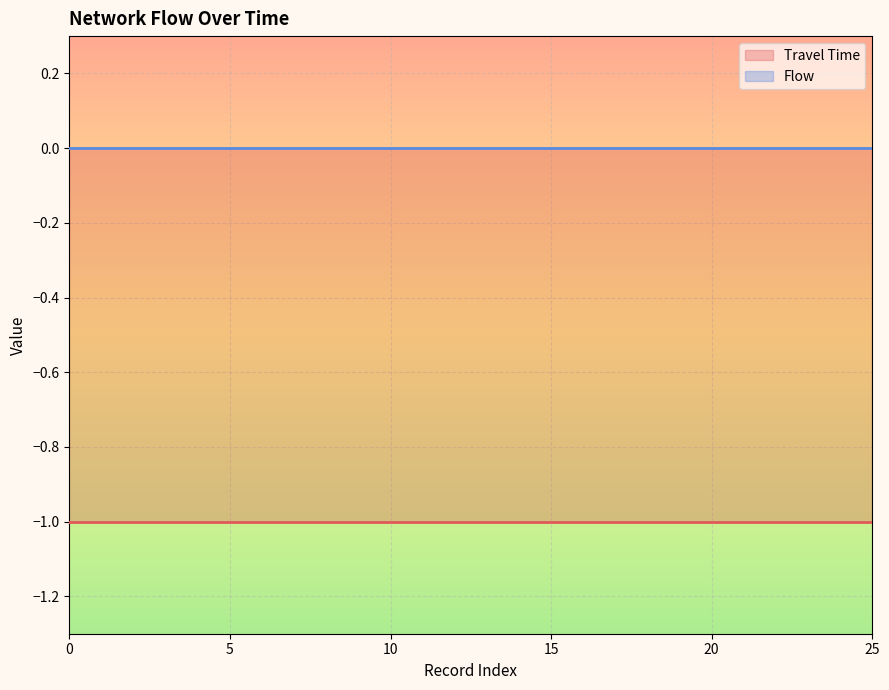

What are all the series names shown in the legend?

Travel Time, Flow